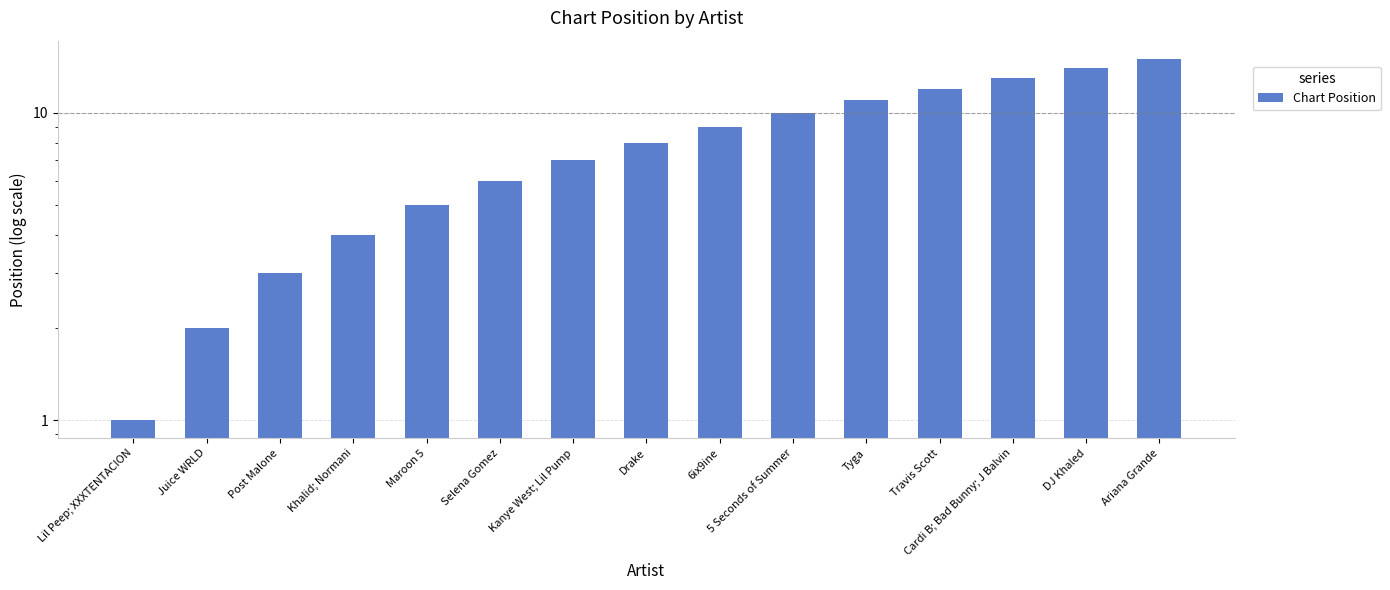

Where does the data first go above 8?

6ix9ine